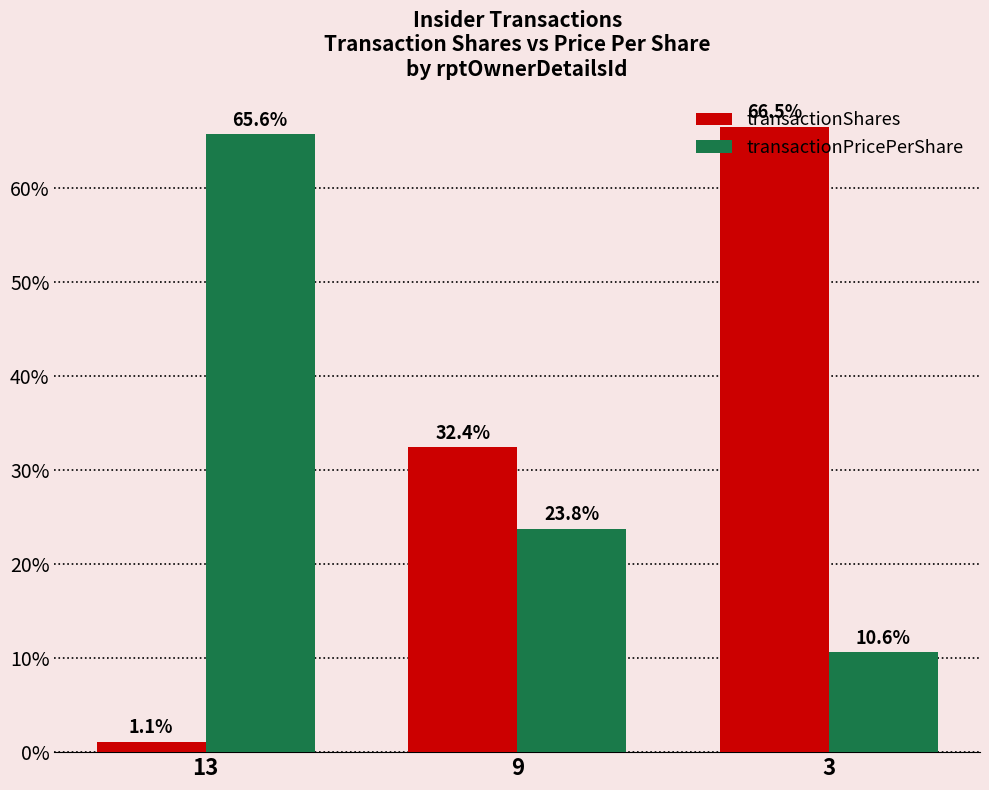

Reading left to right, what are all the values shown in this chart?

transactionShares: 13=1.1	9=32.4	3=66.5
transactionPricePerShare: 13=65.6	9=23.8	3=10.6